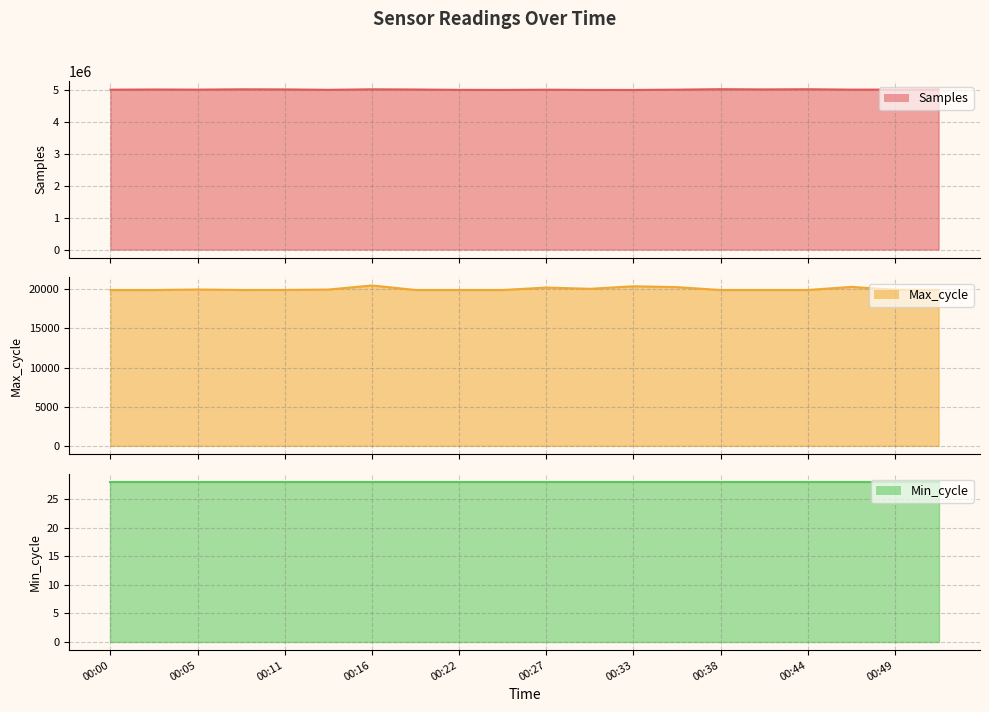

True or false: Max_cycle has a value of 19955 at 00:49.

True